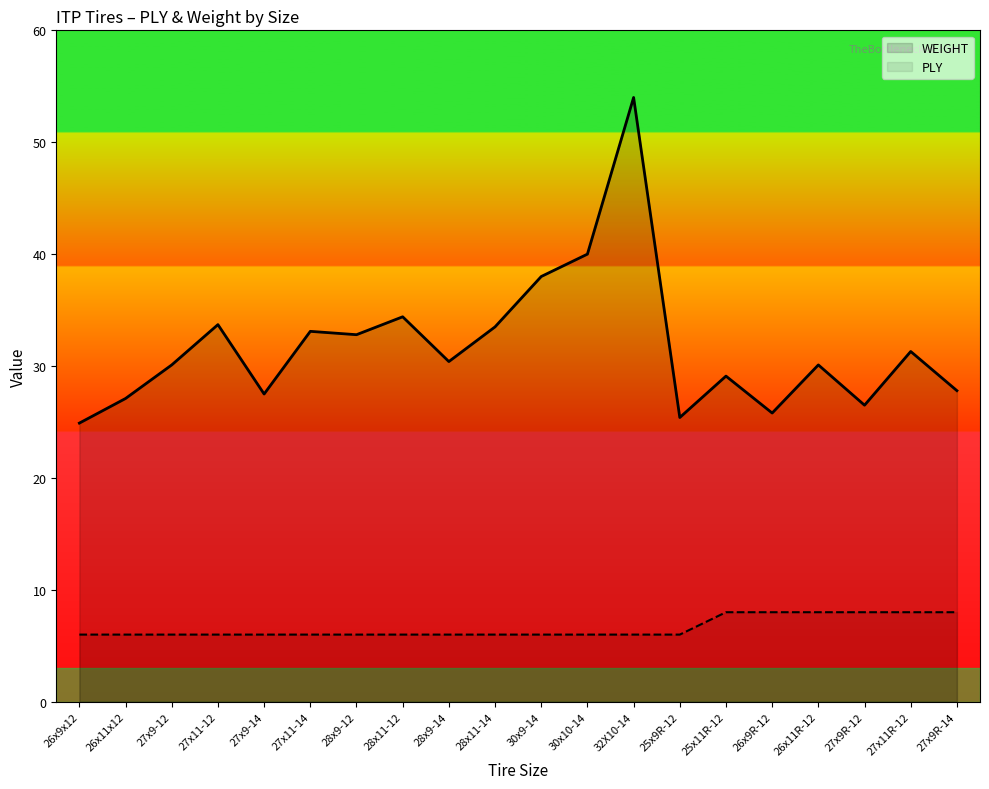

Does the chart have visible grid lines?

No